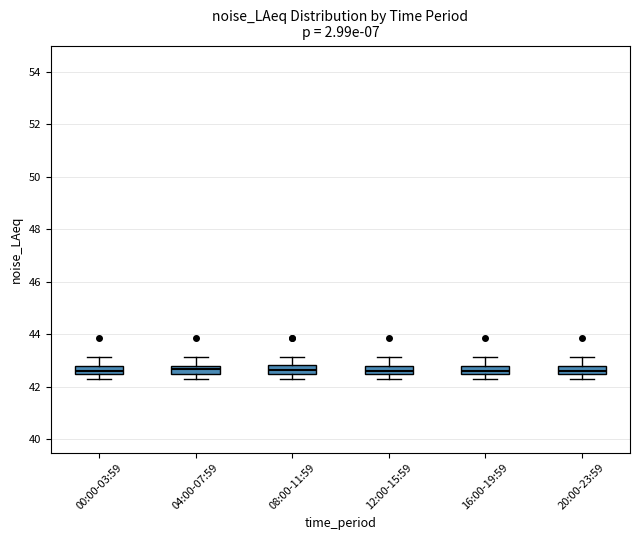

Reading left to right, transcribe this box plot: for each box, give where its median line is, the range the box spans, and where its two whiskers end, as read against the y-axis. The values are not printed on the chart, so give them approximately, as read against the axis.

00:00-03:59: median 42.6, box 42.4 to 42.8, whiskers 42.4 (below the box's lower edge) to 43.2
04:00-07:59: median 42.6, box 42.4 to 42.8, whiskers 42.4 (below the box's lower edge) to 43.2
08:00-11:59: median 42.6, box 42.4 to 42.8, whiskers 42.4 (below the box's lower edge) to 43.2
12:00-15:59: median 42.6, box 42.4 to 42.8, whiskers 42.4 (below the box's lower edge) to 43.2
16:00-19:59: median 42.6, box 42.4 to 42.8, whiskers 42.4 (below the box's lower edge) to 43.2
20:00-23:59: median 42.6, box 42.4 to 42.8, whiskers 42.4 (below the box's lower edge) to 43.2